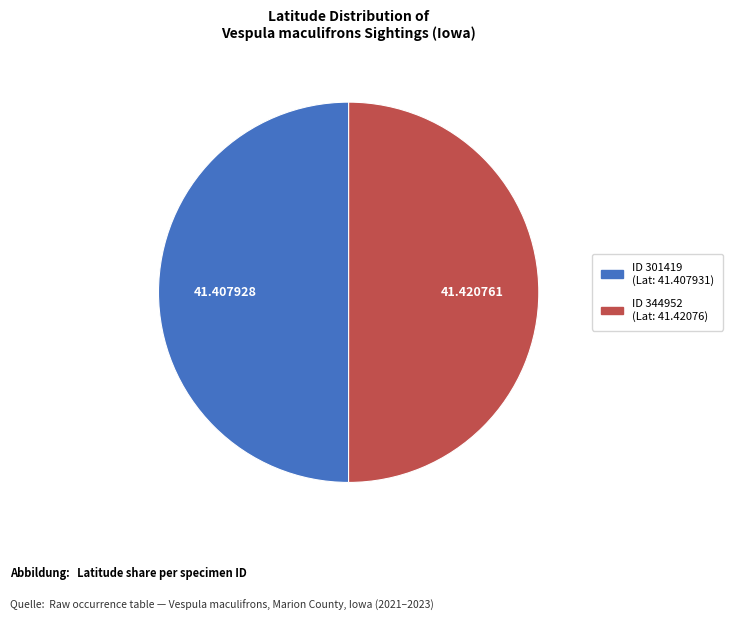

How many segments does this pie chart have?

2